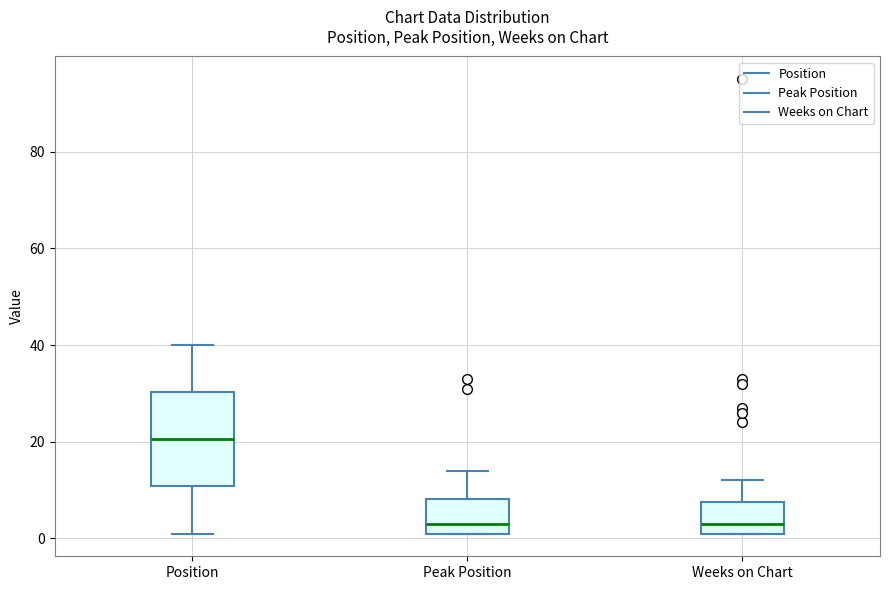

Which box is the tallest, from its lower edge to its upper edge?

Position